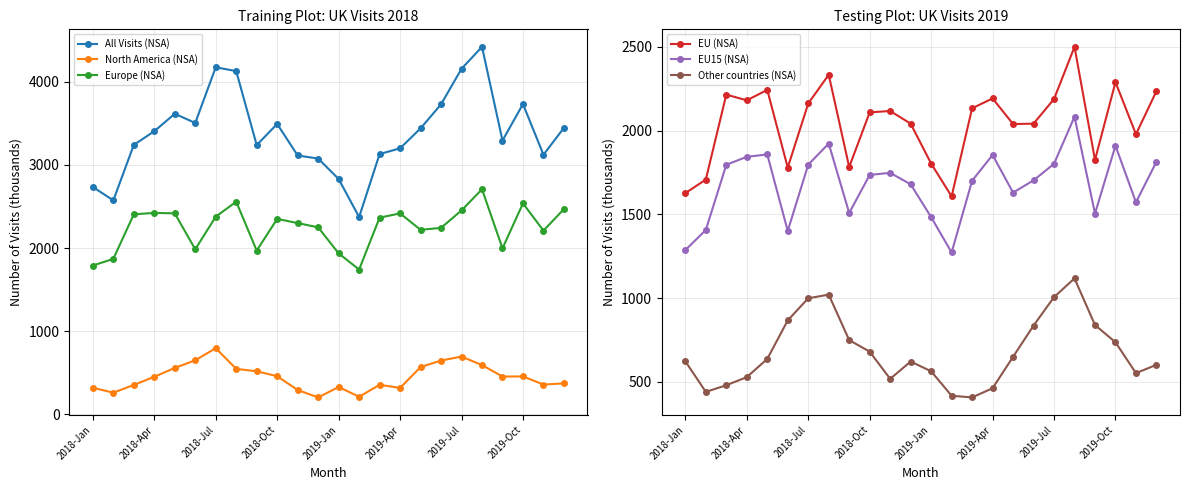

At which label does North America (NSA) reach its peak?

2018-Jul